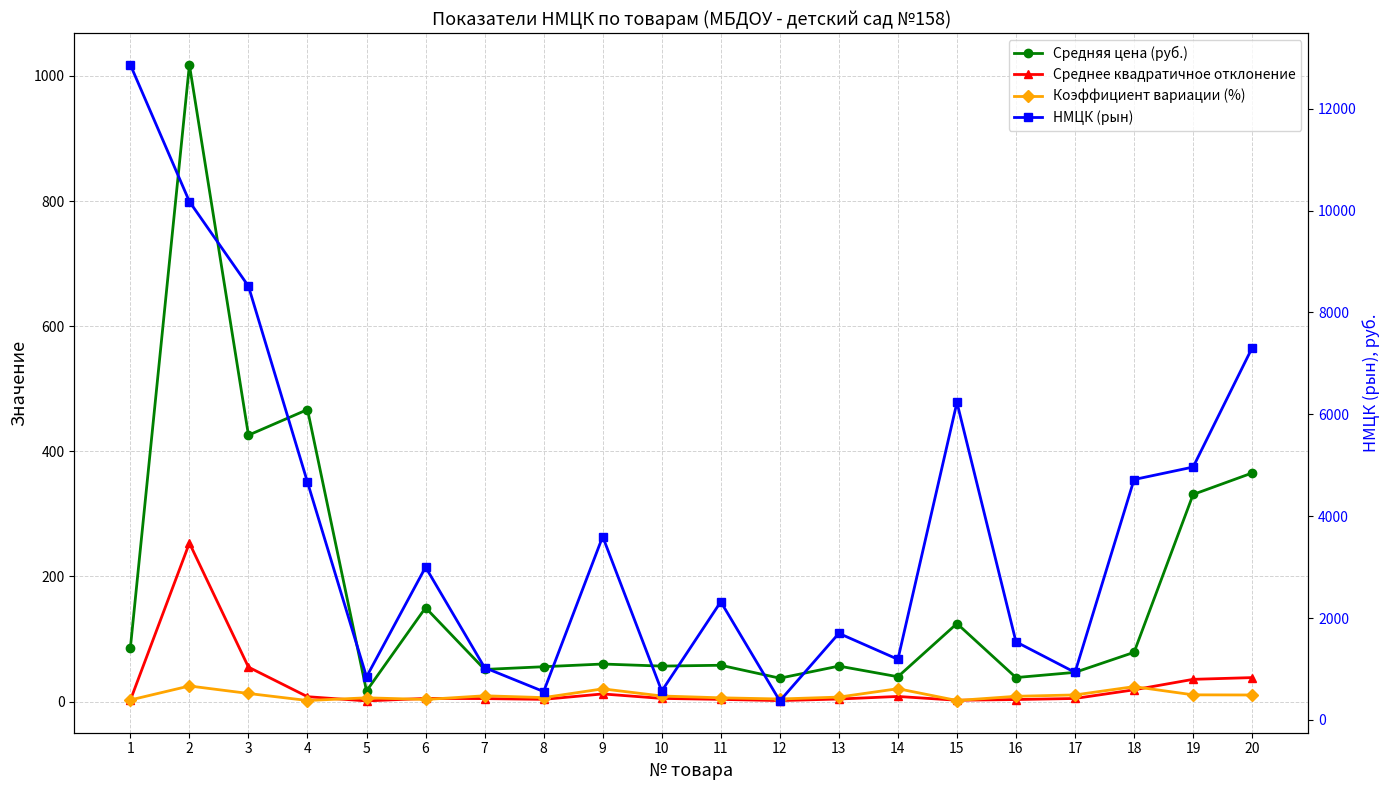

Does the chart have visible grid lines?

Yes